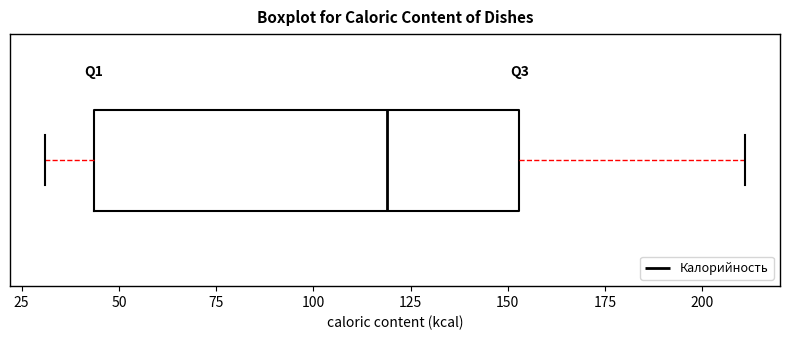

Transcribe this box plot: give where the median line is, the range the box spans, and where the two whiskers end, as read against the x-axis. The values are not printed on the chart, so give them approximately, as read against the axis.

median 120, box 45 to 155, whiskers 30 to 210